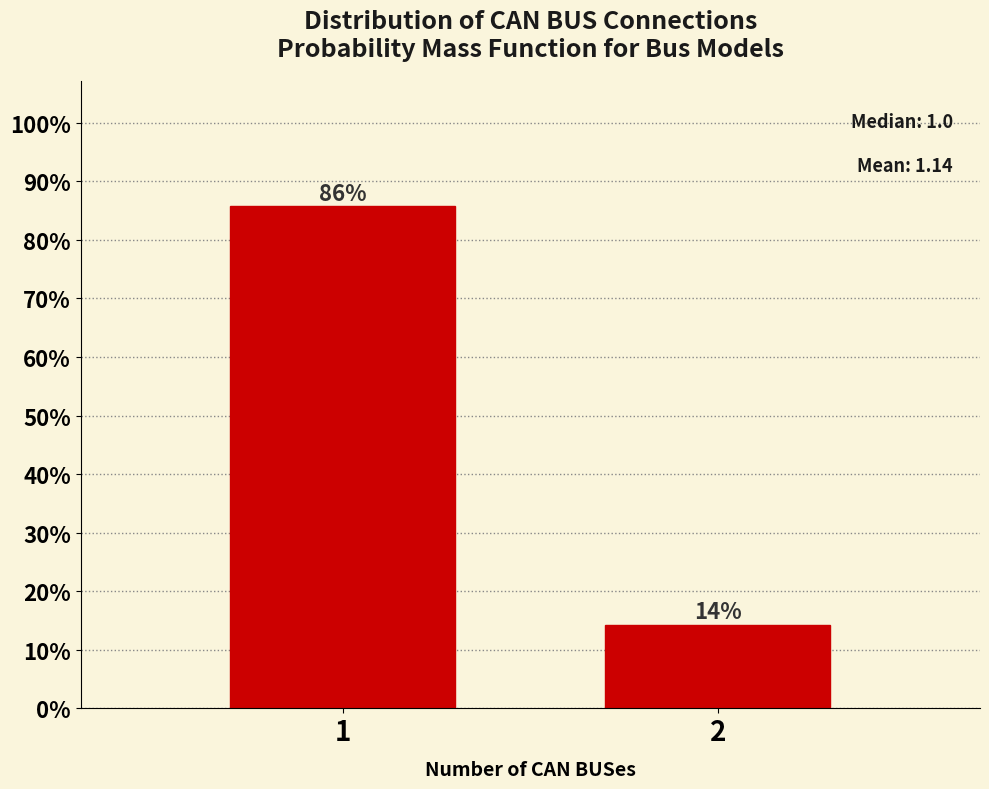

What is the value of the 2nd bar from the left?

14.3